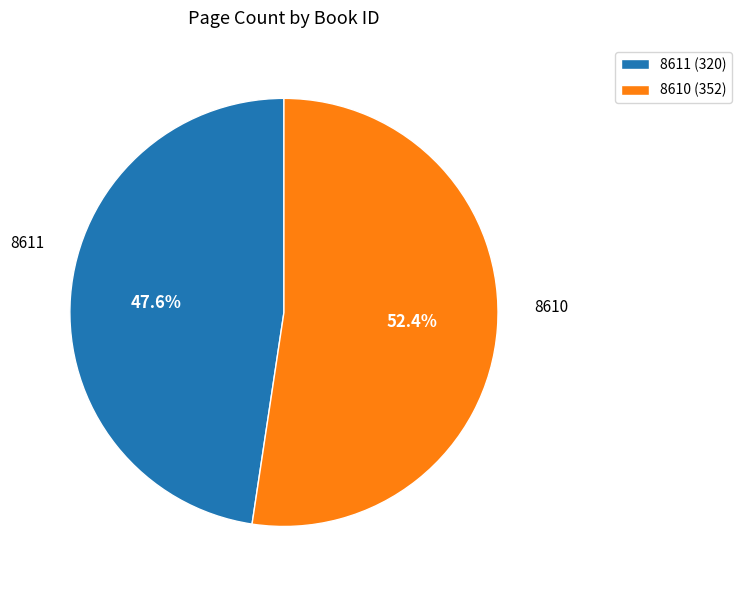

What is the smallest slice in the pie chart?

8611